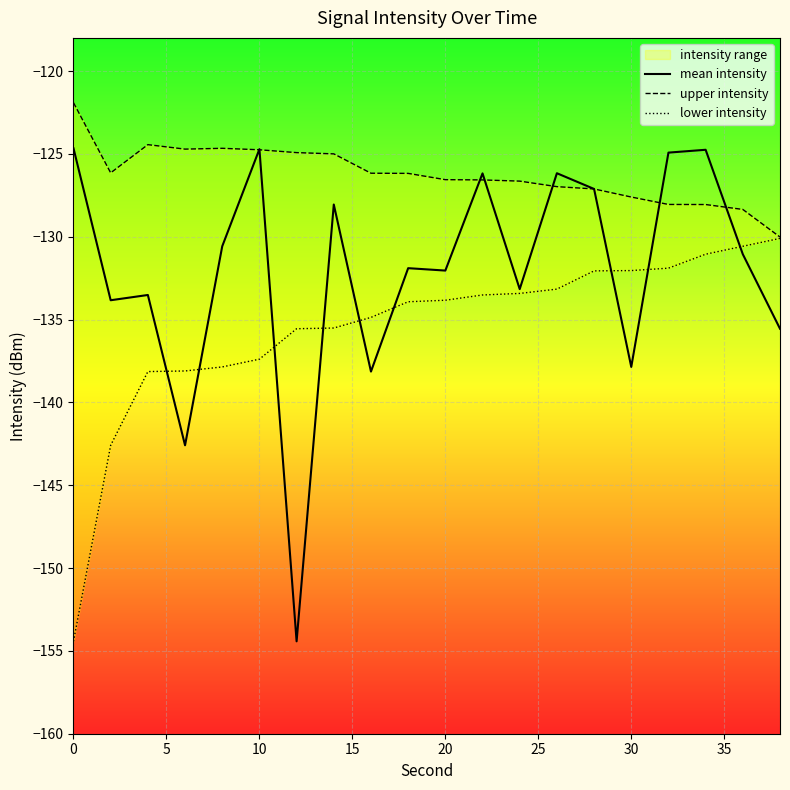

What are all the series names shown in the legend?

mean intensity, upper intensity, lower intensity